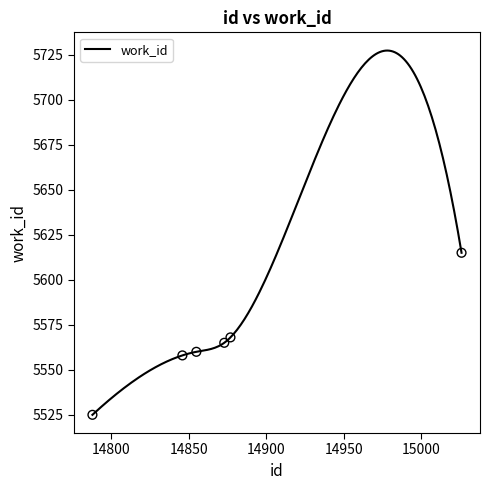

Which has a higher value, 14877 or 14788?

14877